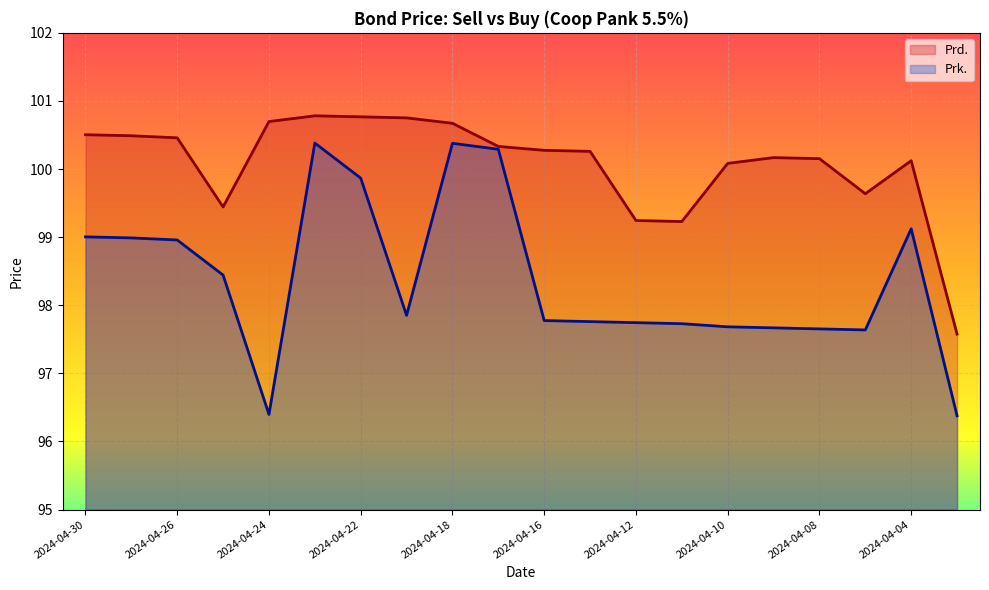

List the labels in order of Prd. value, smallest first.

2024-04-03, 2024-04-11, 2024-04-12, 2024-04-25, 2024-04-05, 2024-04-10, 2024-04-04, 2024-04-08, 2024-04-09, 2024-04-15, 2024-04-16, 2024-04-17, 2024-04-26, 2024-04-29, 2024-04-30, 2024-04-18, 2024-04-24, 2024-04-19, 2024-04-22, 2024-04-23